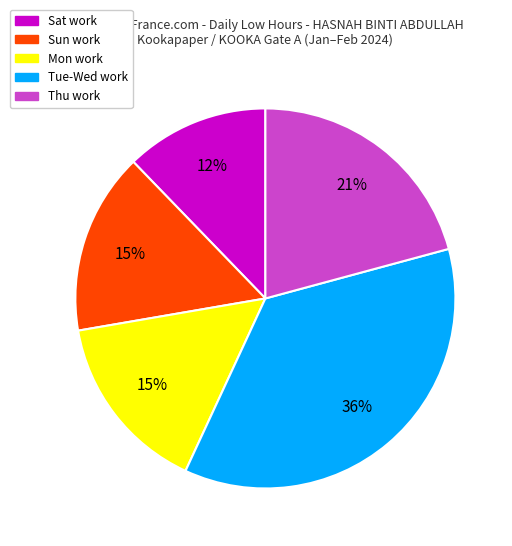

To the nearest percent, what portion does Sun work represent?

15%